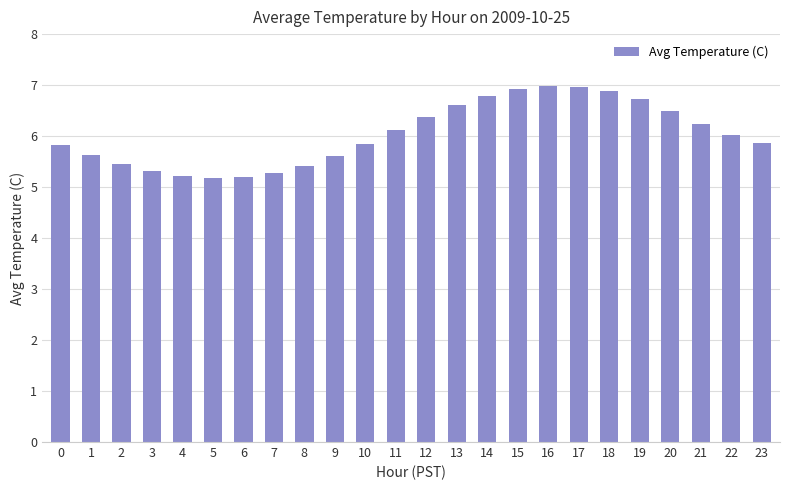

What is the minimum value shown in the chart?

5.2